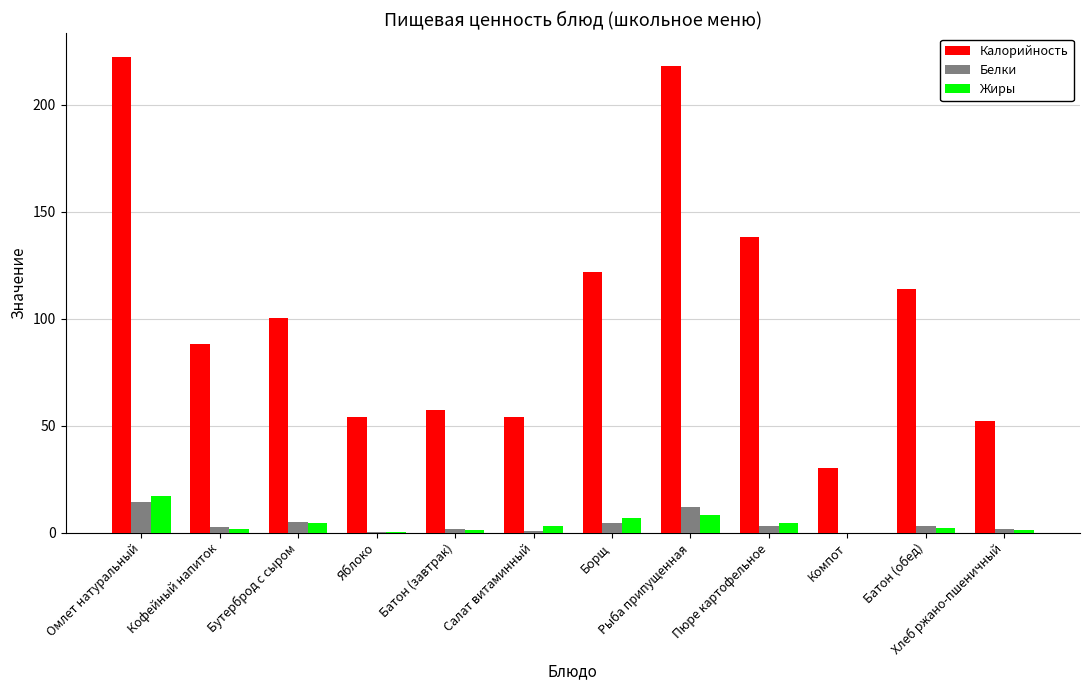

At which label does Белки first exceed 3?

Омлет натуральный